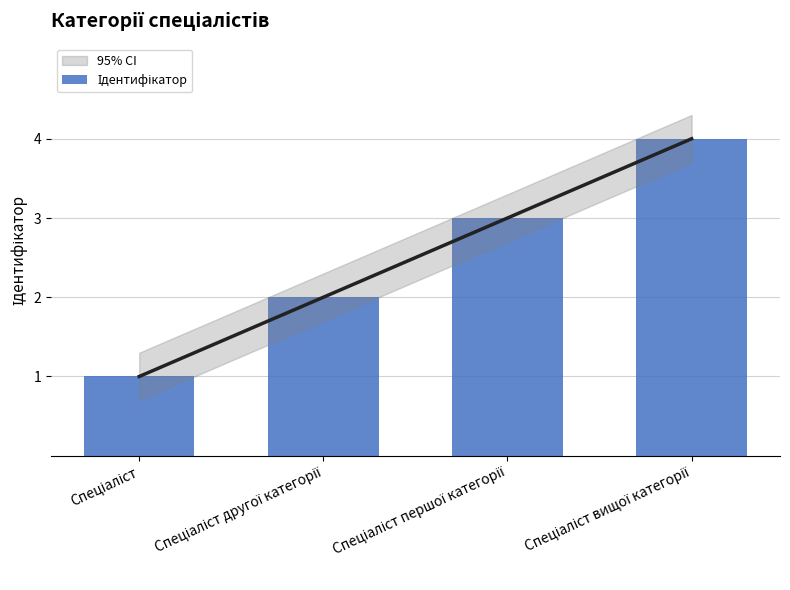

Approximately how many times larger is the value at Спеціаліст другої категорії compared to Спеціаліст першої категорії?

0.7